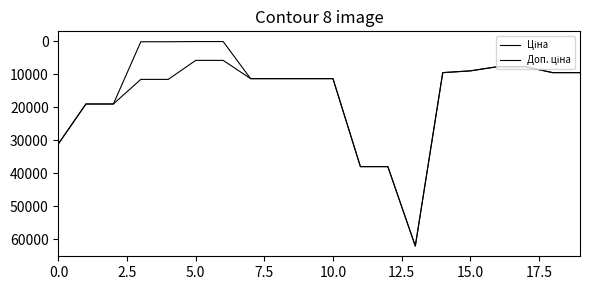

Rank the series by their maximum value, from highest to lowest.

Ціна, Доп. ціна